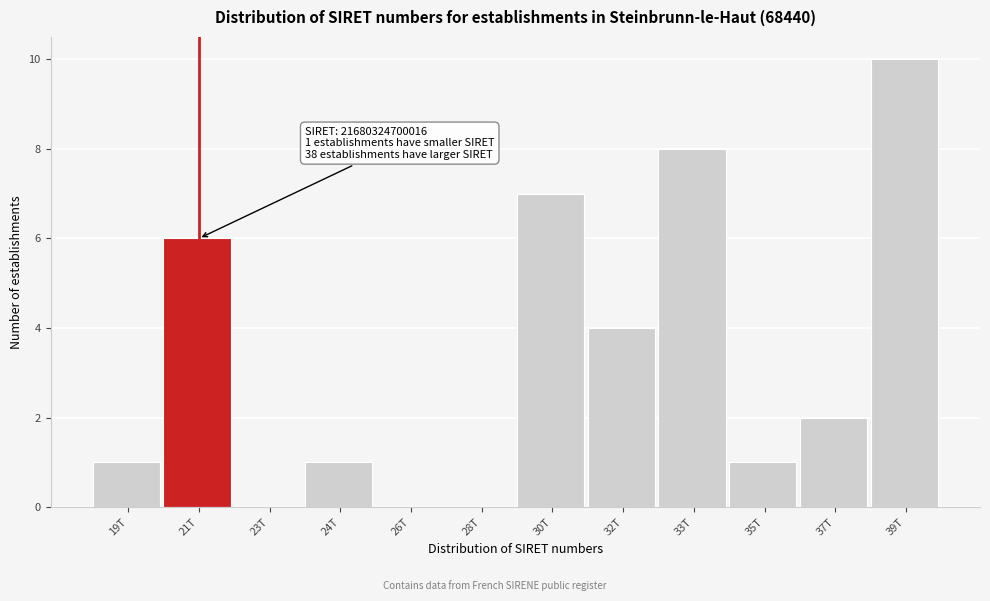

Reading left to right, what are all the values shown in this chart?

19T=1	21T=6	23T=0	24T=1	26T=0	28T=0	30T=7	32T=4	33T=8	35T=1	37T=2	39T=10